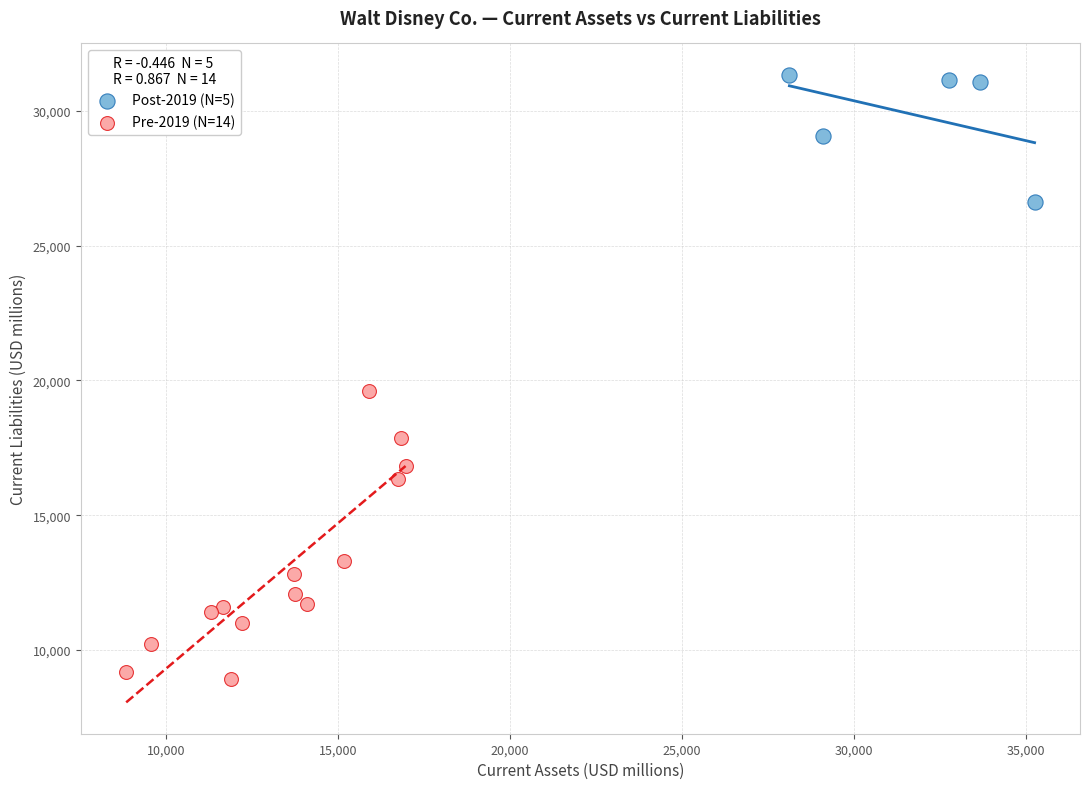

Which series reaches the maximum Y coordinate?

Post-2019 (N=5)